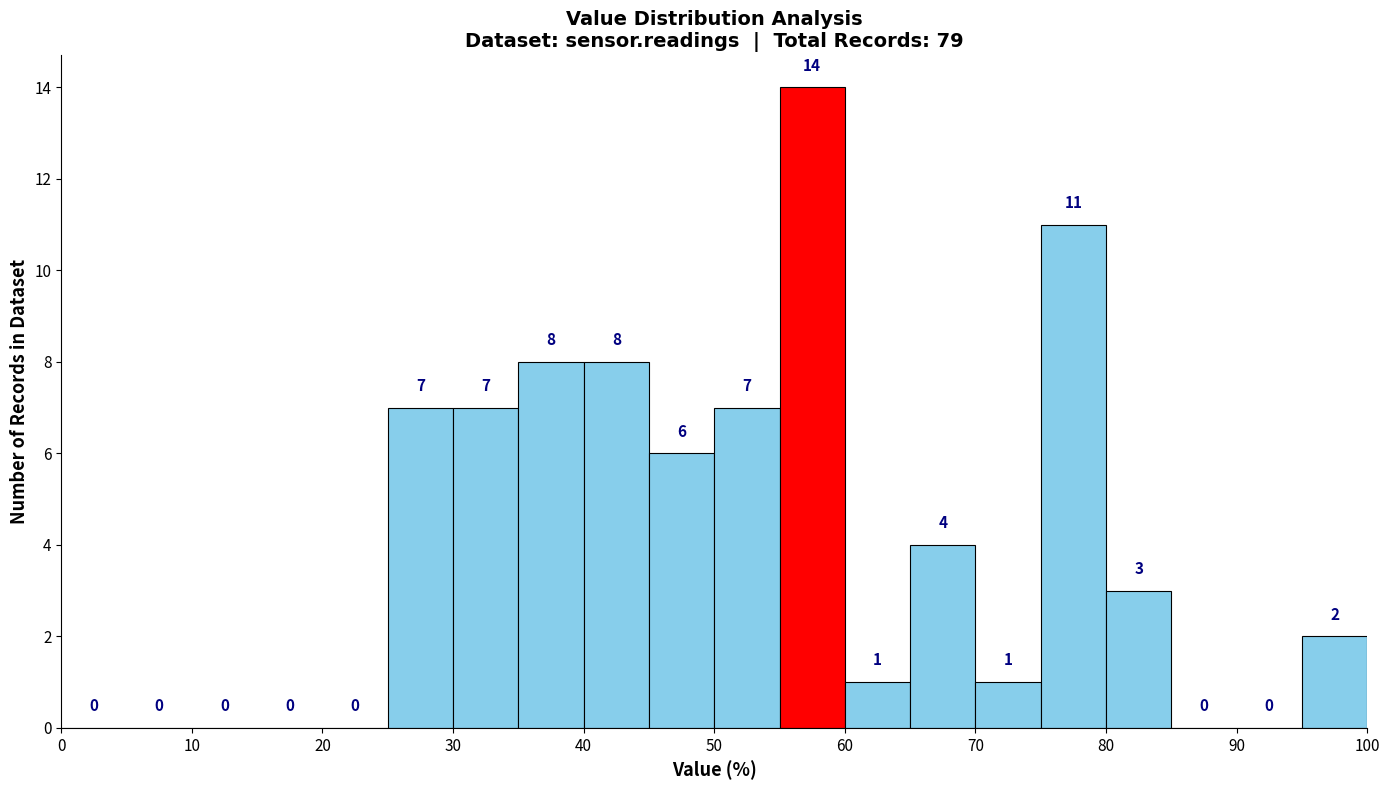

What is the height of the bar covering 80 to 85 on the x-axis?

3